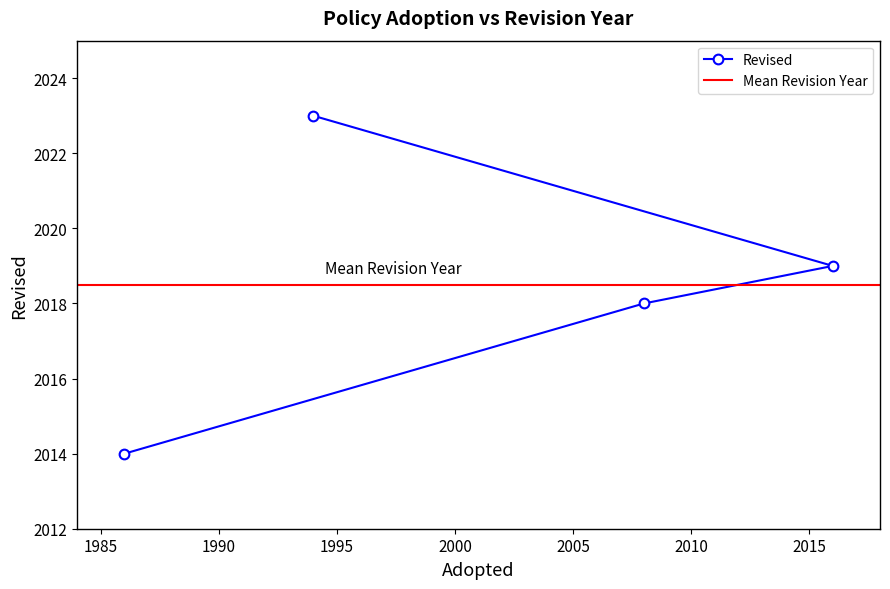

Approximately how many times larger is the value at 1994 compared to 1986?

1.0